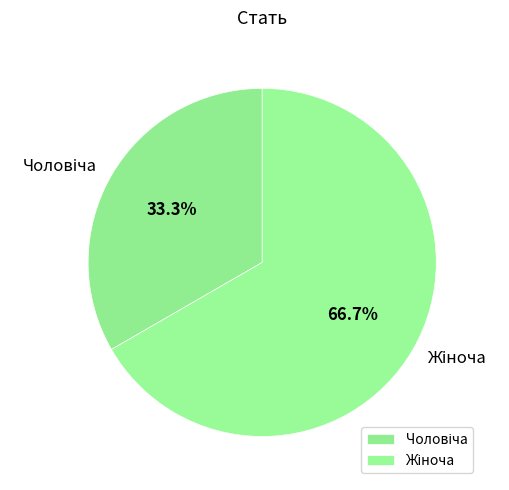

Does any single category account for the majority?

Yes